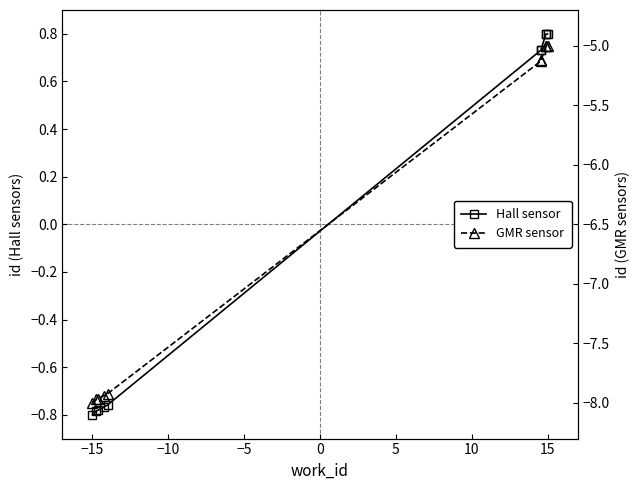

Which series has the largest range (max minus min)?

GMR sensor